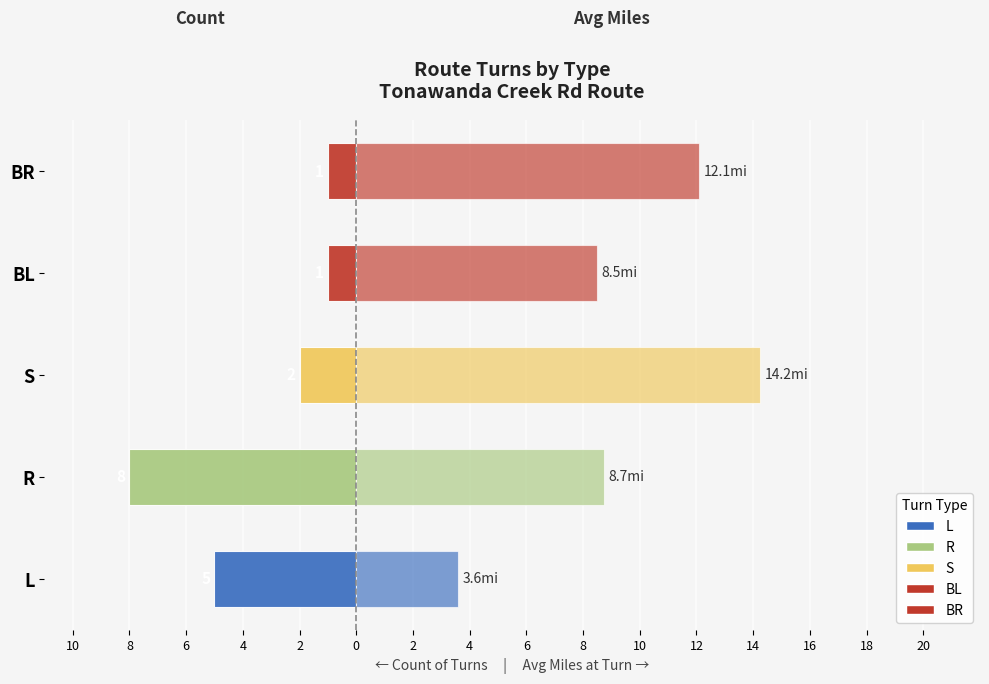

What is the difference between the highest and lowest values at S?

16.2